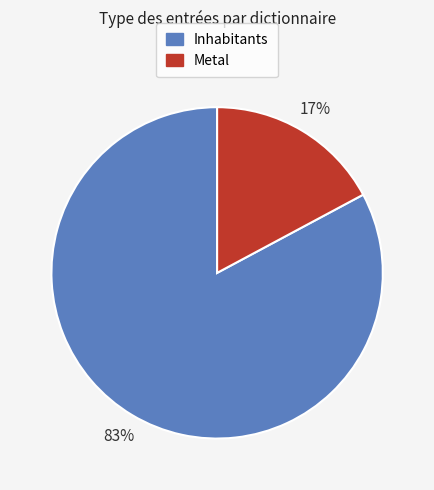

Does any single category account for the majority?

Yes